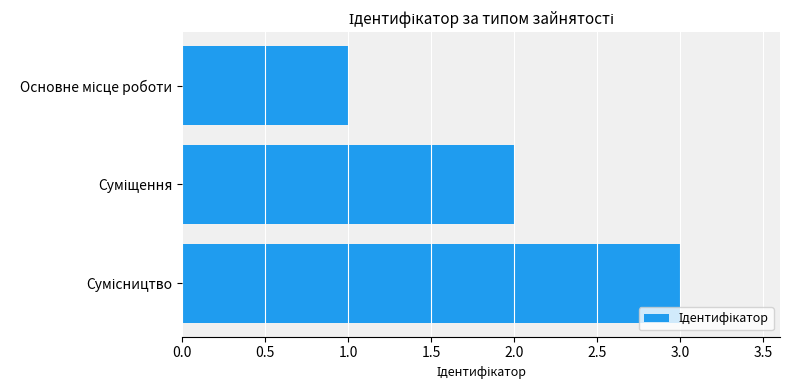

What is the difference between the maximum and second lowest values?

1